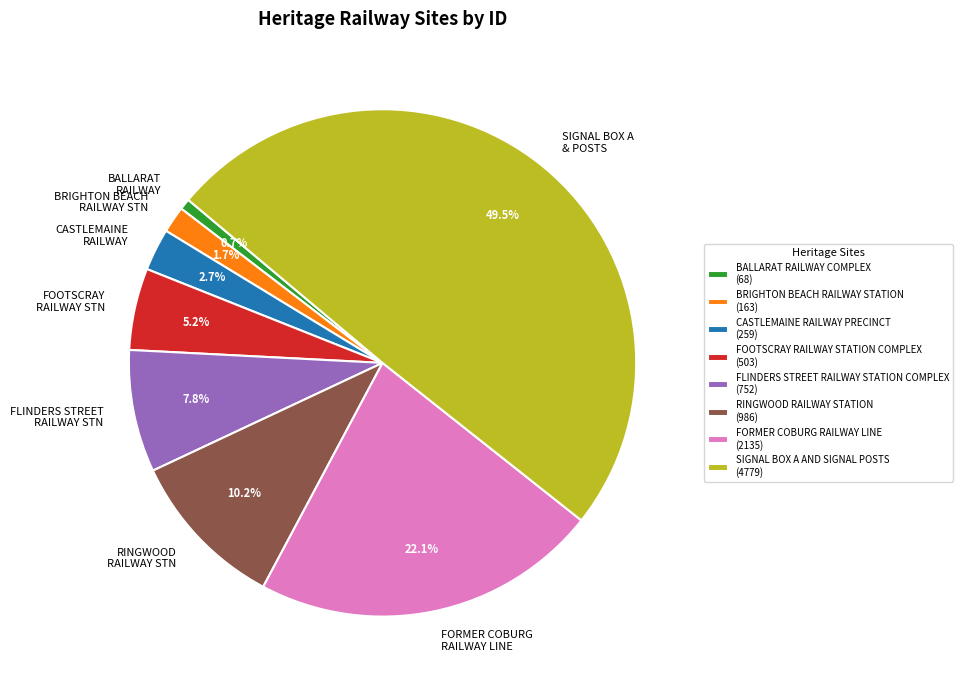

Does BRIGHTON BEACH RAILWAY STN represent more than half of the total?

No